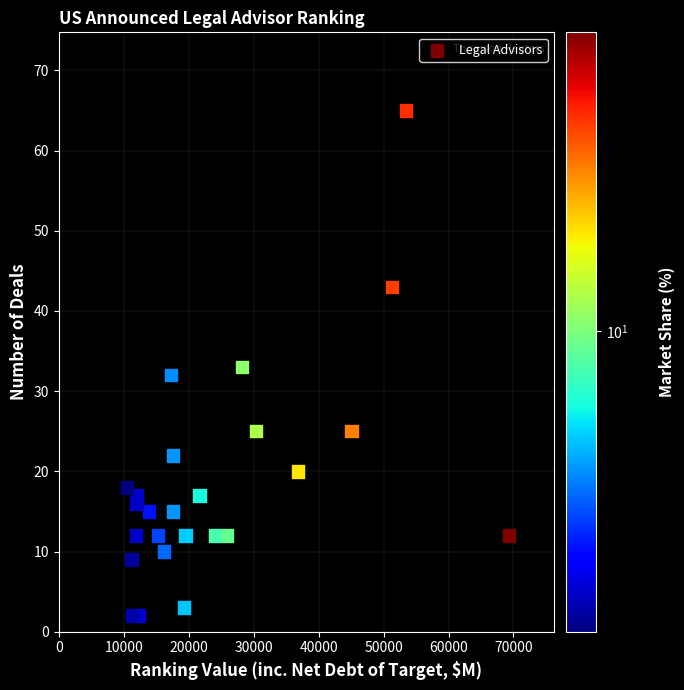

What is the range of Y values (max minus min)?

63